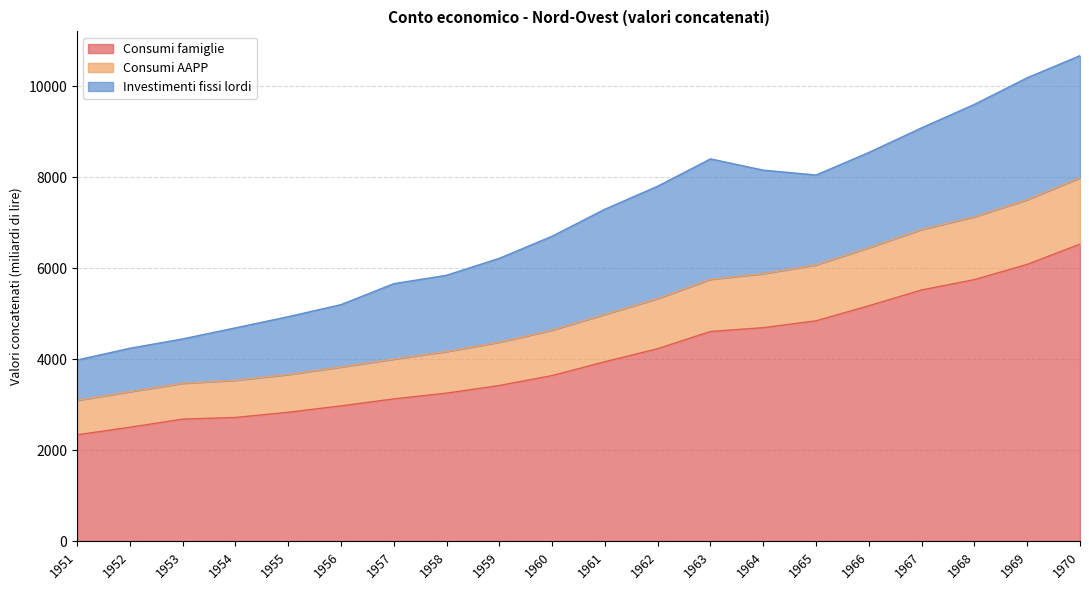

Is it true that Consumi famiglie equals 1256.5 at 1960?

False